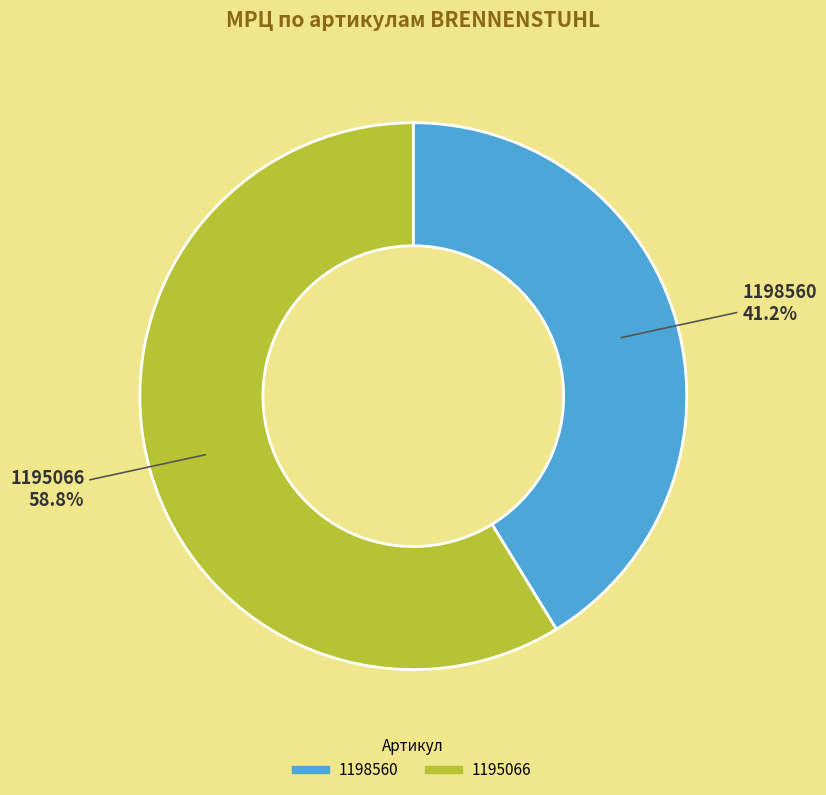

What is the ratio of the value at 1195066 to the value at 1198560?

1.4